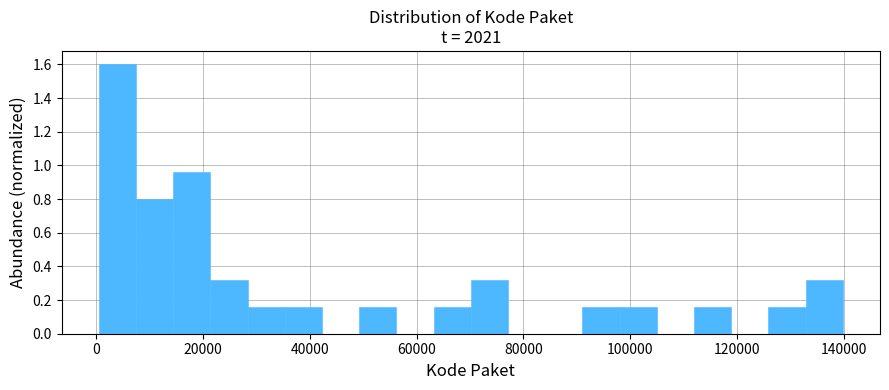

Read against the x-axis, roughly where is the centre of the tallest bar?

4000